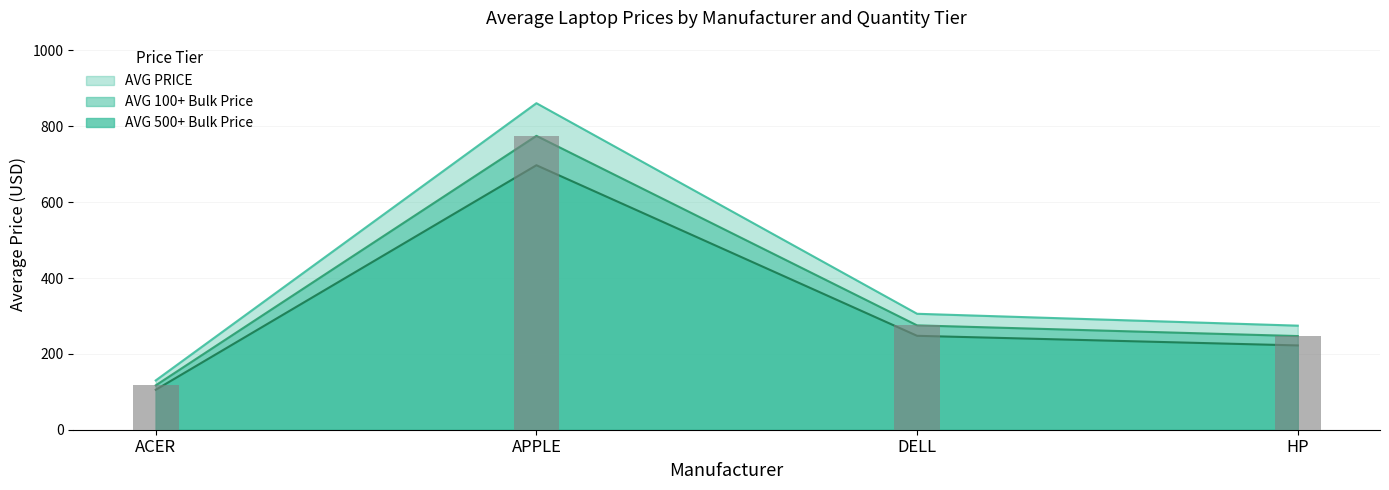

What is the sum of all AVG 100+ Bulk Price values?

1571.1